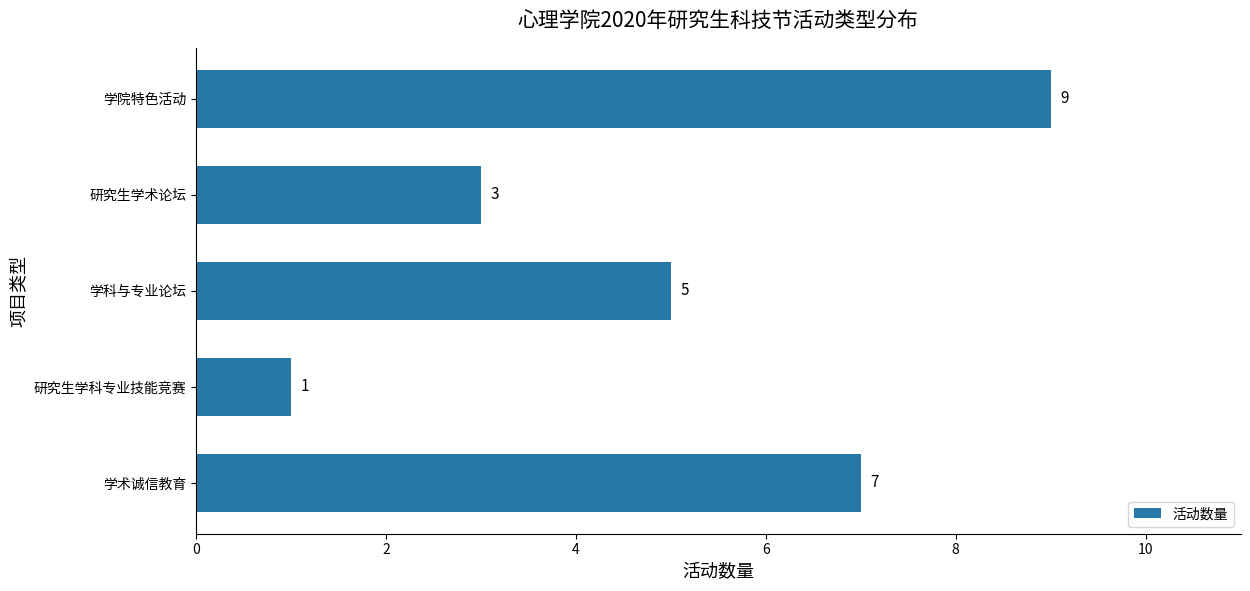

Reading top to bottom, extract all data points from this chart.

学院特色活动=9	研究生学术论坛=3	学科与专业论坛=5	研究生学科专业技能竞赛=1	学术诚信教育=7